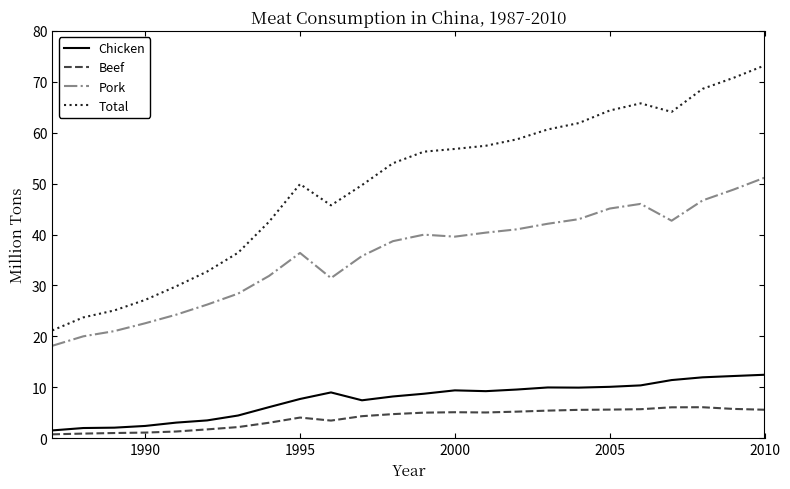

Which series has the widest spread of values?

Total